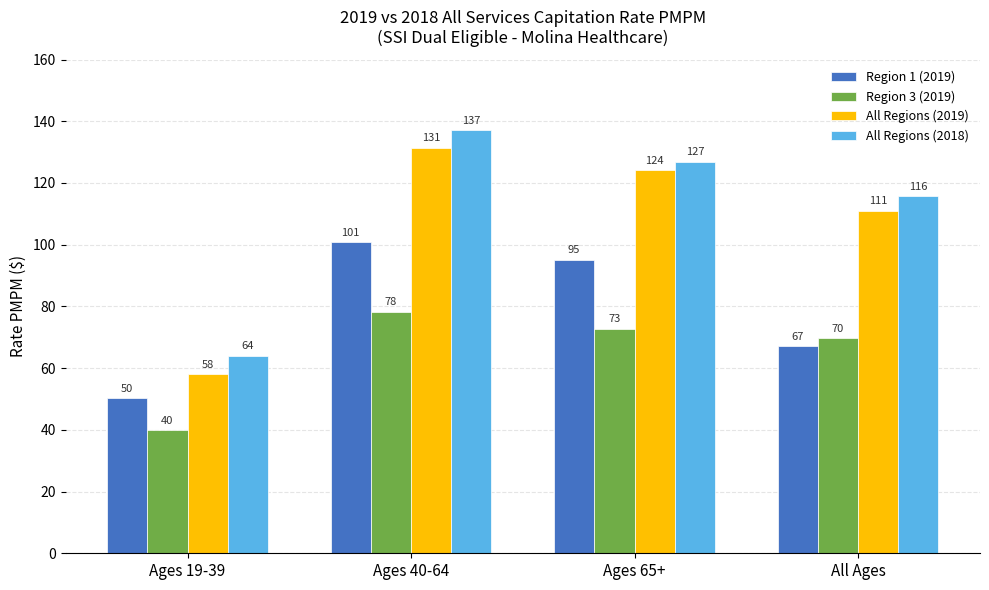

Rank the series at Ages 19-39 from highest to lowest value.

All Regions (2018), All Regions (2019), Region 1 (2019), Region 3 (2019)